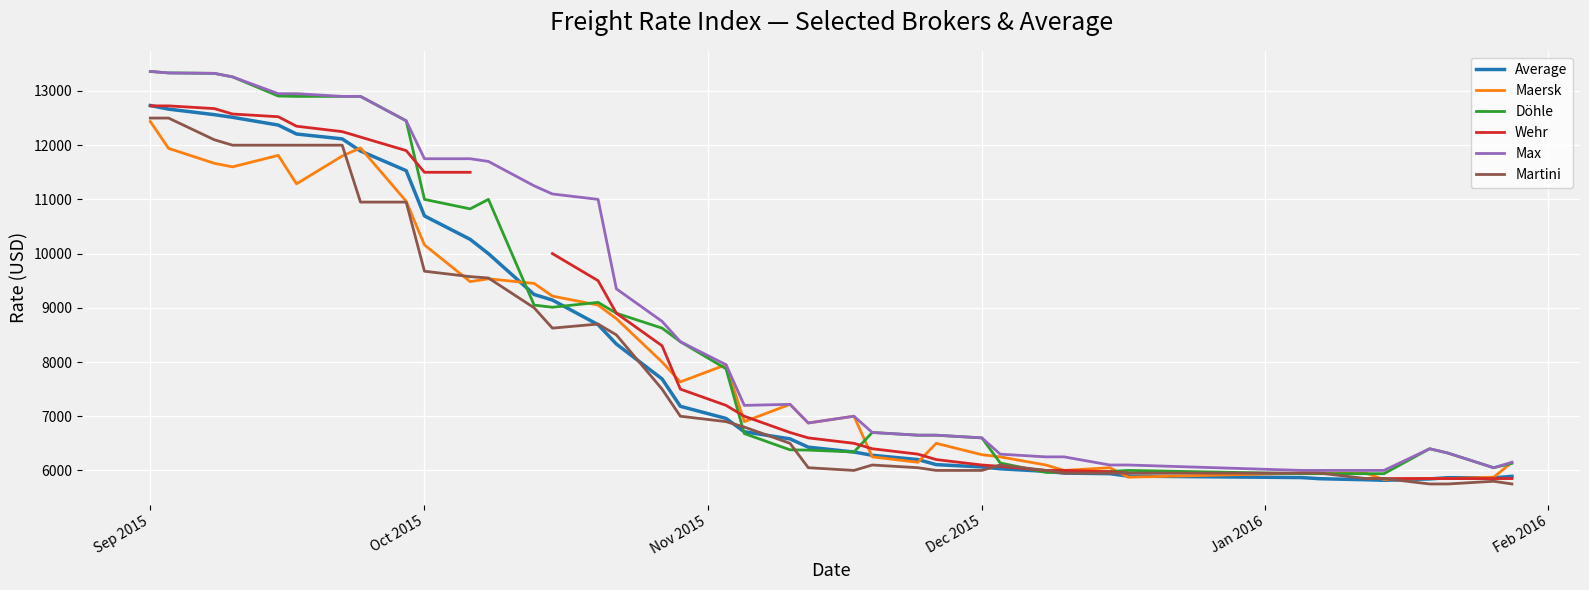

True or false: Max has more than 1 interior local peaks.

True